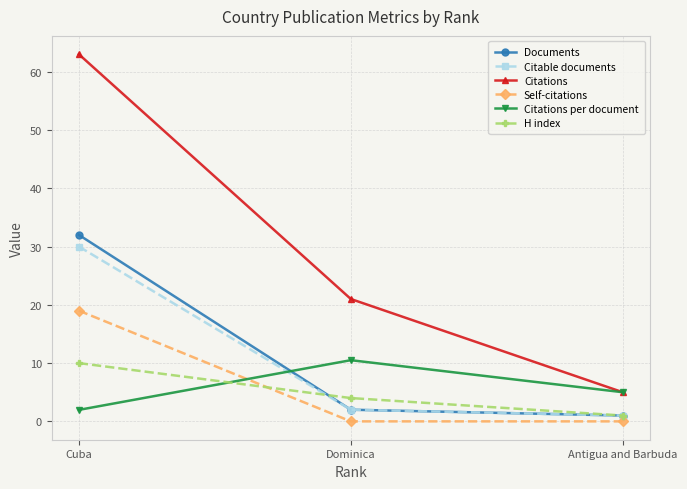

Between Cuba and Antigua and Barbuda, which series saw the biggest shift?

Citations